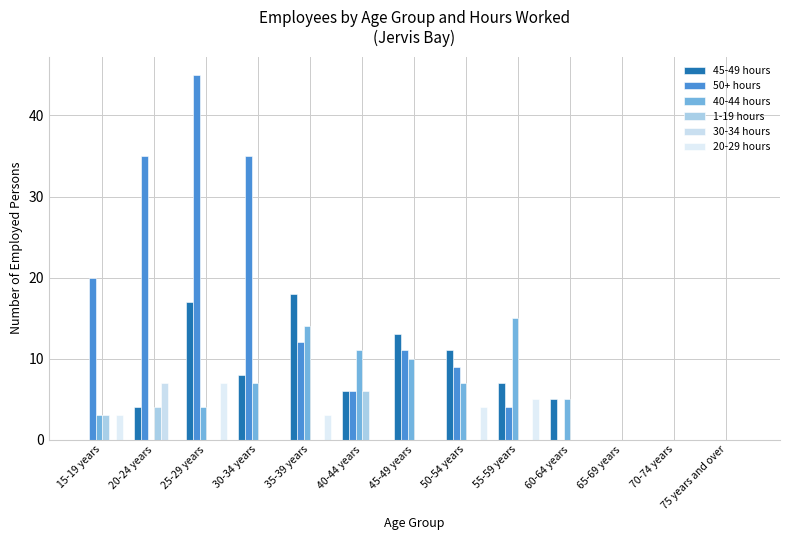

Reading right to left, what are all the values shown in this chart?

45-49 hours: 75 years and over=0	70-74 years=0	65-69 years=0	60-64 years=5	55-59 years=7	50-54 years=11	45-49 years=13	40-44 years=6	35-39 years=18	30-34 years=8	25-29 years=17	20-24 years=4	15-19 years=0
50+ hours: 75 years and over=0	70-74 years=0	65-69 years=0	60-64 years=0	55-59 years=4	50-54 years=9	45-49 years=11	40-44 years=6	35-39 years=12	30-34 years=35	25-29 years=45	20-24 years=35	15-19 years=20
40-44 hours: 75 years and over=0	70-74 years=0	65-69 years=0	60-64 years=5	55-59 years=15	50-54 years=7	45-49 years=10	40-44 years=11	35-39 years=14	30-34 years=7	25-29 years=4	20-24 years=0	15-19 years=3
1-19 hours: 75 years and over=0	70-74 years=0	65-69 years=0	60-64 years=0	55-59 years=0	50-54 years=0	45-49 years=0	40-44 years=6	35-39 years=0	30-34 years=0	25-29 years=0	20-24 years=4	15-19 years=3
30-34 hours: 75 years and over=0	70-74 years=0	65-69 years=0	60-64 years=0	55-59 years=0	50-54 years=0	45-49 years=0	40-44 years=0	35-39 years=0	30-34 years=0	25-29 years=0	20-24 years=7	15-19 years=0
20-29 hours: 75 years and over=0	70-74 years=0	65-69 years=0	60-64 years=0	55-59 years=5	50-54 years=4	45-49 years=0	40-44 years=0	35-39 years=3	30-34 years=0	25-29 years=7	20-24 years=0	15-19 years=3